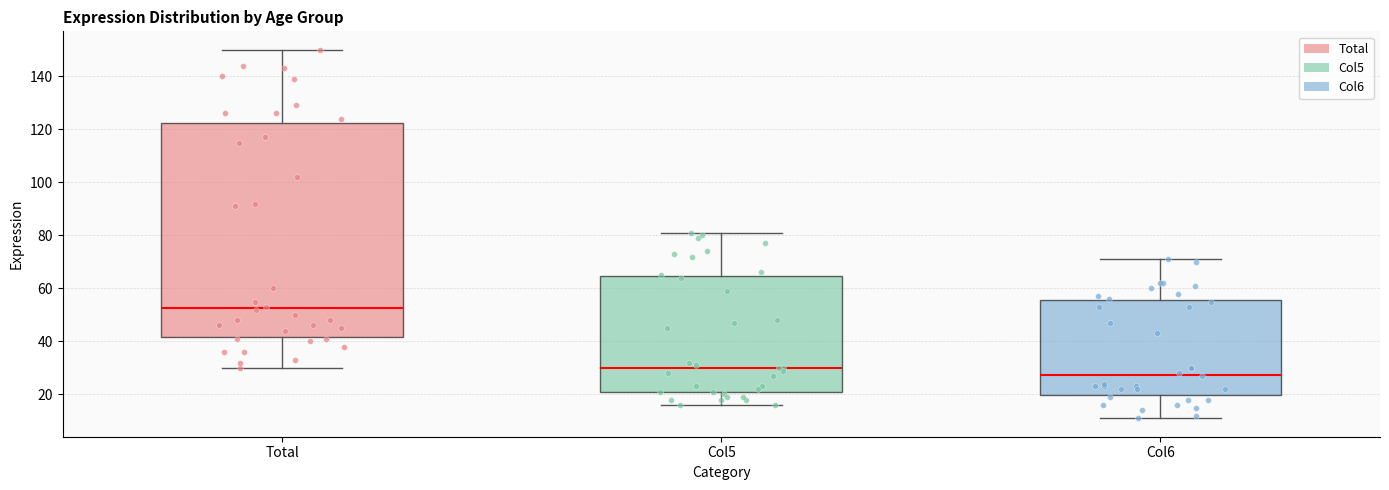

Reading left to right, transcribe this box plot: for each box, give where its median line is, the range the box spans, and where its two whiskers end, as read against the y-axis. The values are not printed on the chart, so give them approximately, as read against the axis.

Total: median 52, box 42 to 122, whiskers 30 to 150
Col5: median 30, box 22 to 64, whiskers 16 to 82
Col6: median 28, box 20 to 56, whiskers 12 to 72